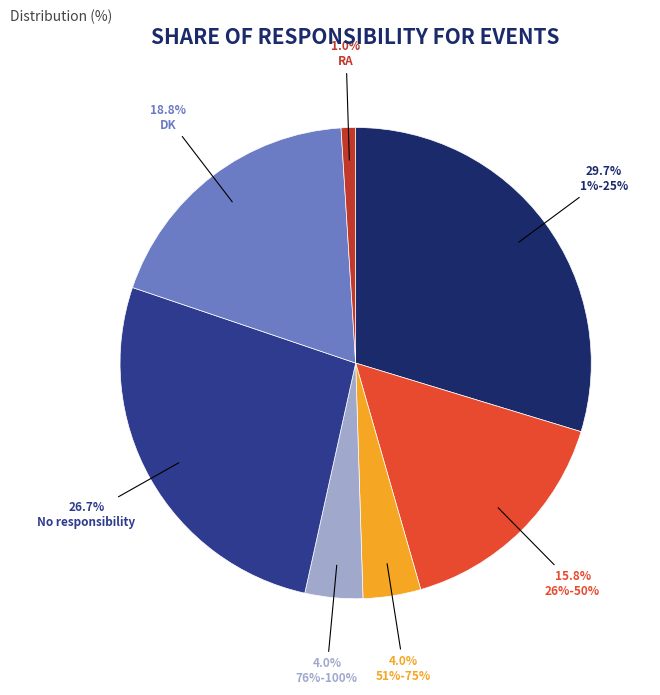

Approximately how many times larger is the value at 26%-50% compared to DK?

0.8